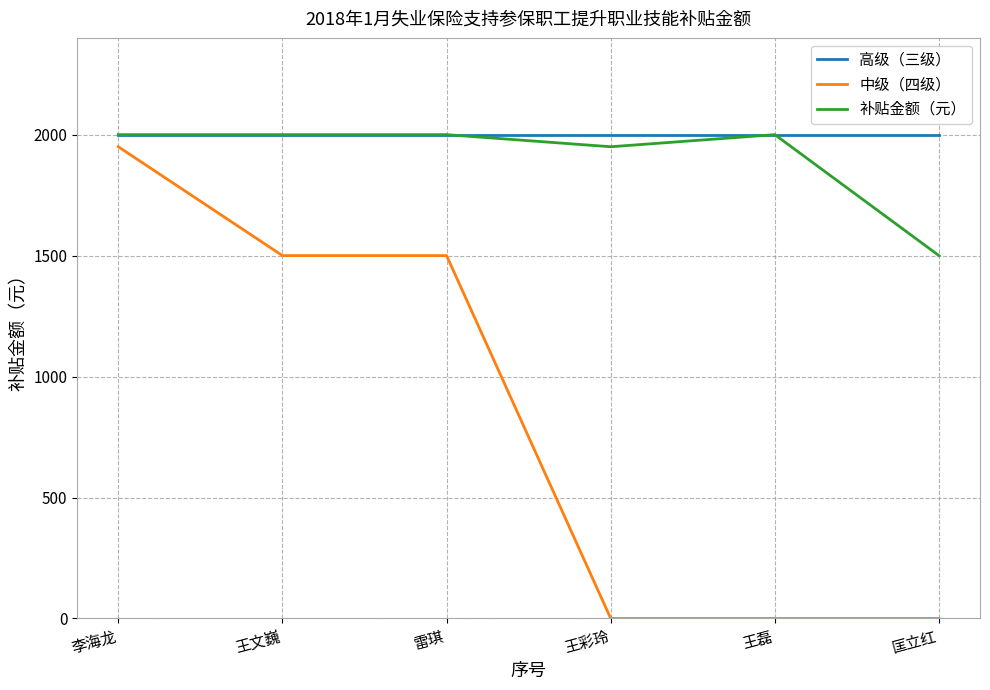

Between 雷琪 and 匡立红, which series saw the biggest shift?

中级（四级）